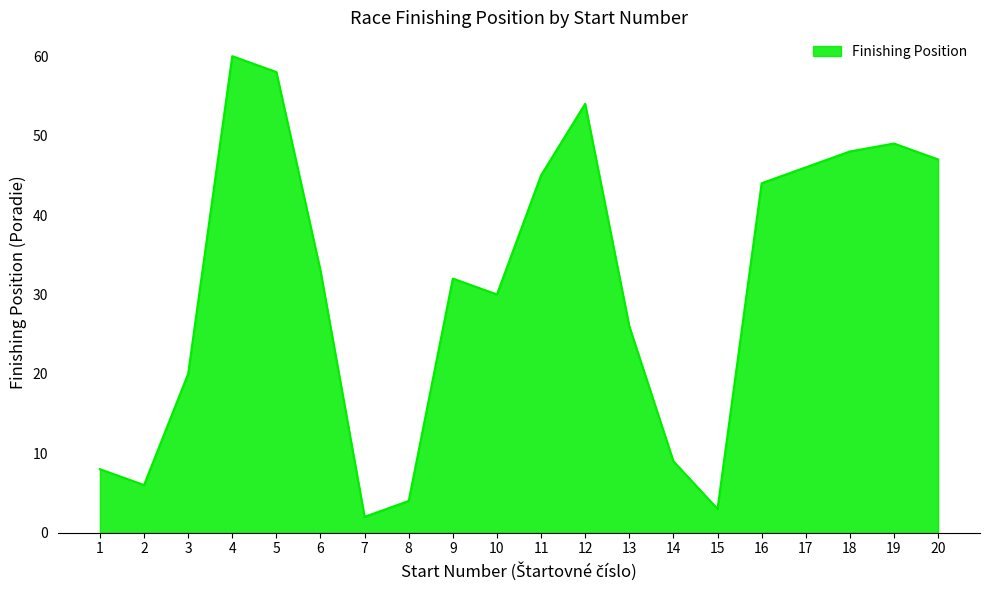

List the labels in order of value, largest first.

4, 5, 12, 19, 18, 20, 17, 11, 16, 6, 9, 10, 13, 3, 14, 1, 2, 8, 15, 7